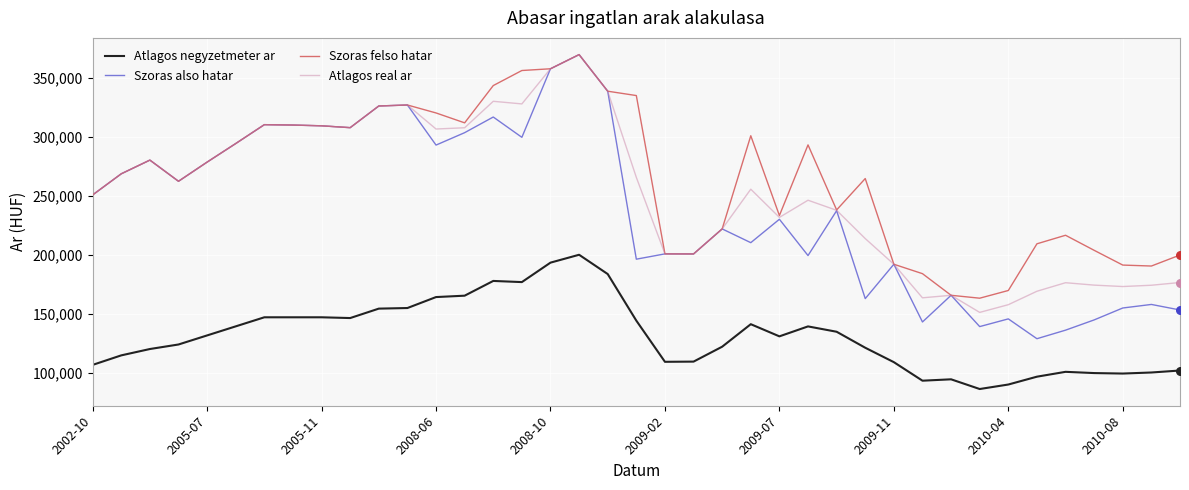

True or false: Atlagos negyzetmeter ar and Atlagos real ar cross at least once.

False